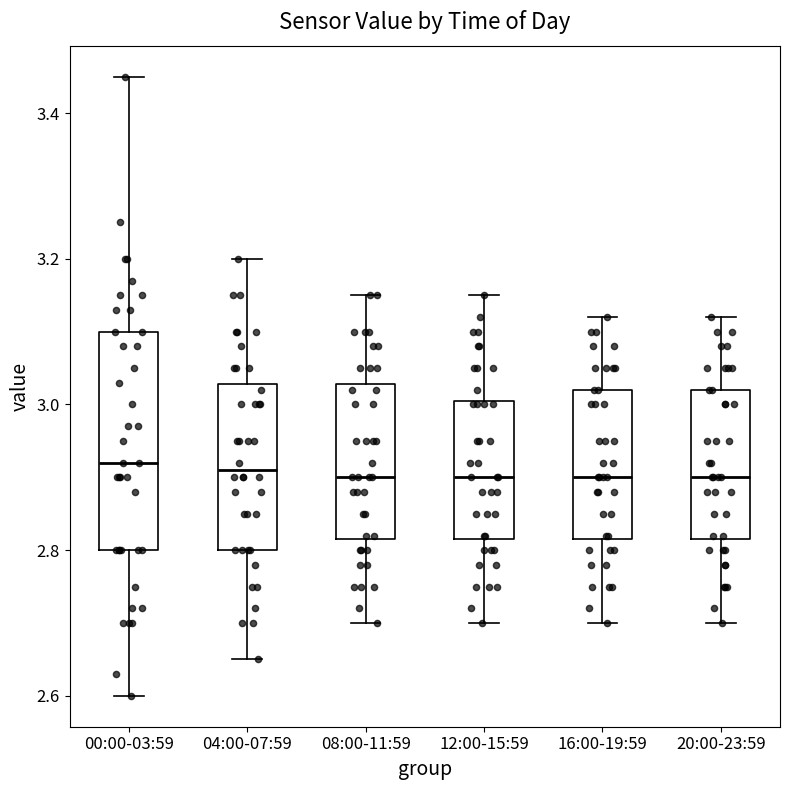

Where is the upper edge of the box for 12:00-15:59 on the y-axis? The values are not printed on the chart, so give them approximately, as read against the axis.

3.00